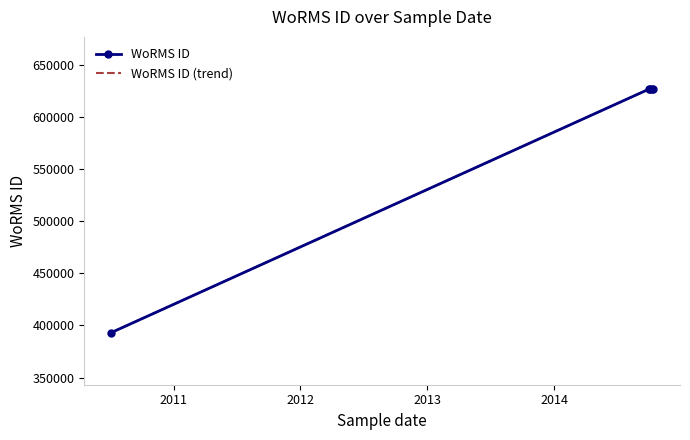

List the labels in order of value, largest first.

01-10-2014, 01-10-2014, 01-10-2014, 01-10-2014, 06-07-2010